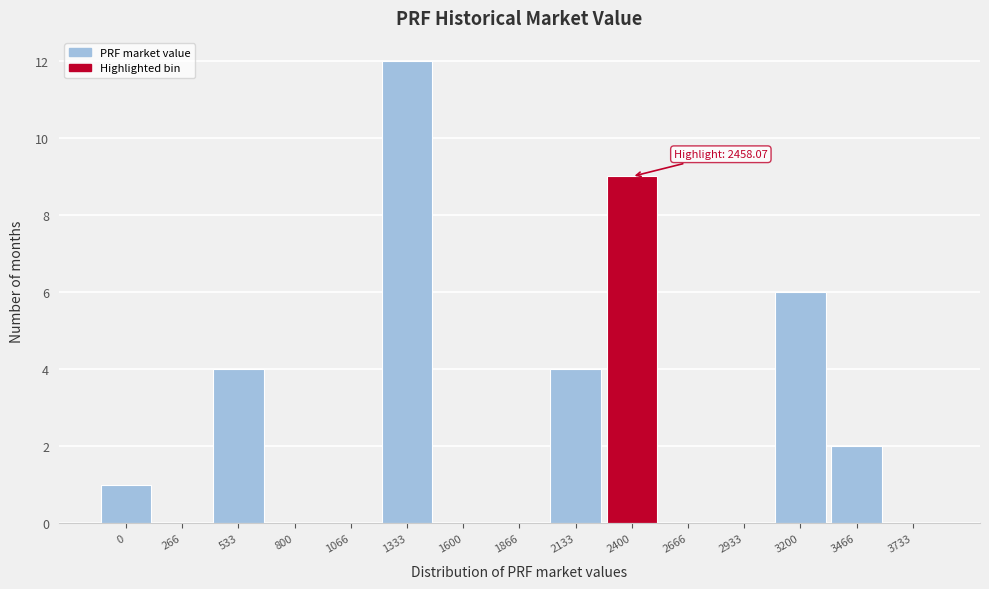

Reading left to right, extract all data points from this chart.

0=1	266=0	533=4	800=0	1066=0	1333=12	1600=0	1866=0	2133=4	2400=9	2666=0	2933=0	3200=6	3466=2	3733=0